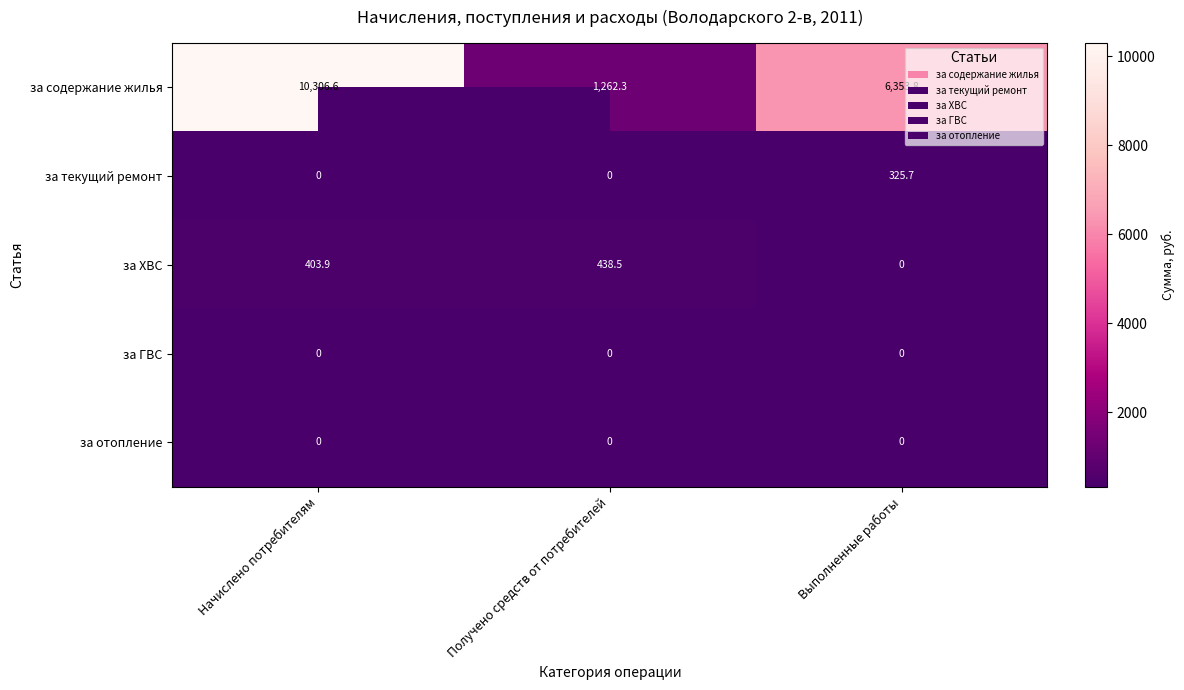

True or false: за отопление has a value of 0.0 at Получено средств от потребителей.

True